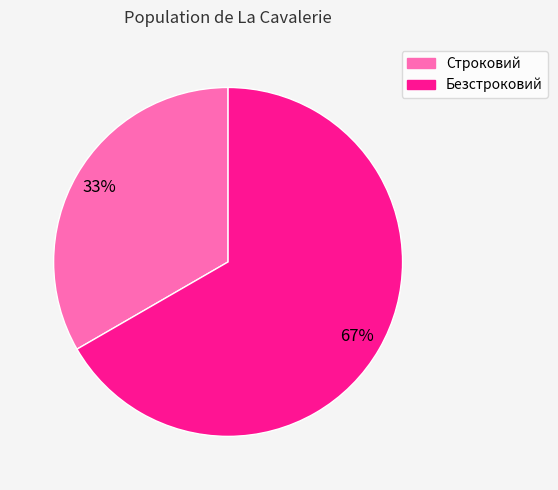

Which has a higher value, Строковий or Безстроковий?

Безстроковий